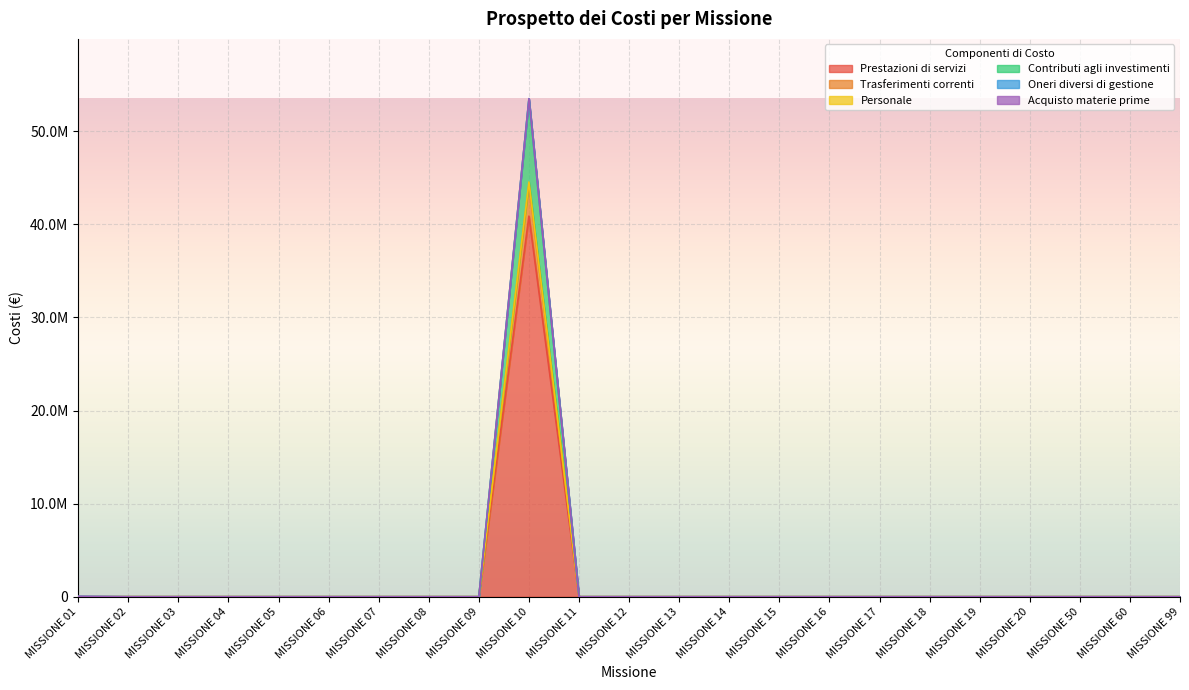

Does the chart display data point markers on the line(s)?

No